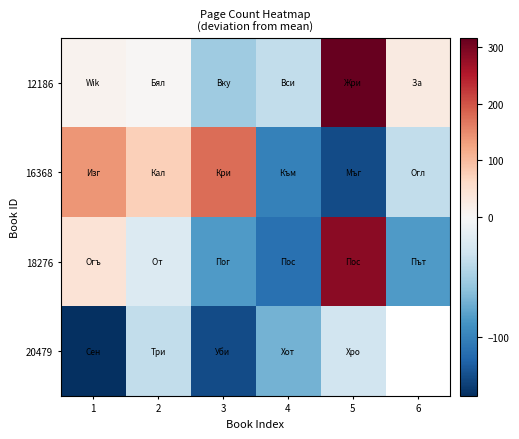

What is the difference between the maximum and minimum values in the 18276 series?

394.0